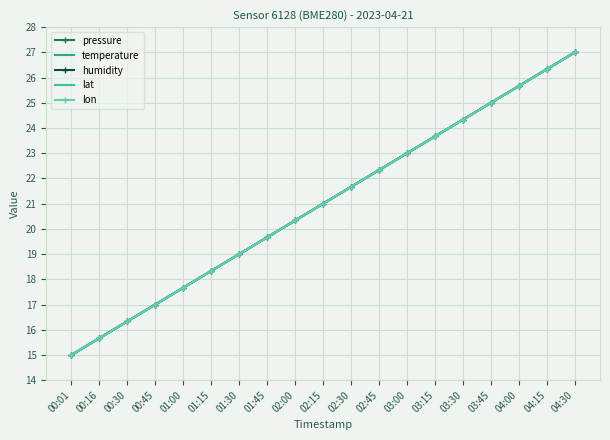

Reading left to right, what are all the values shown in this chart?

pressure: 15.0	15.7	16.3	17.0	17.7	18.3	19.0	19.7	20.3	21.0	21.7	22.3	23.0	23.7	24.3	25.0	25.7	26.3	27.0
temperature: 15.0	15.7	16.3	17.0	17.7	18.3	19.0	19.7	20.3	21.0	21.7	22.3	23.0	23.7	24.3	25.0	25.7	26.3	27.0
humidity: 15.0	15.7	16.3	17.0	17.7	18.3	19.0	19.7	20.3	21.0	21.7	22.3	23.0	23.7	24.3	25.0	25.7	26.3	27.0
lat: 15.0	15.7	16.3	17.0	17.7	18.3	19.0	19.7	20.3	21.0	21.7	22.3	23.0	23.7	24.3	25.0	25.7	26.3	27.0
lon: 15.0	15.7	16.3	17.0	17.7	18.3	19.0	19.7	20.3	21.0	21.7	22.3	23.0	23.7	24.3	25.0	25.7	26.3	27.0